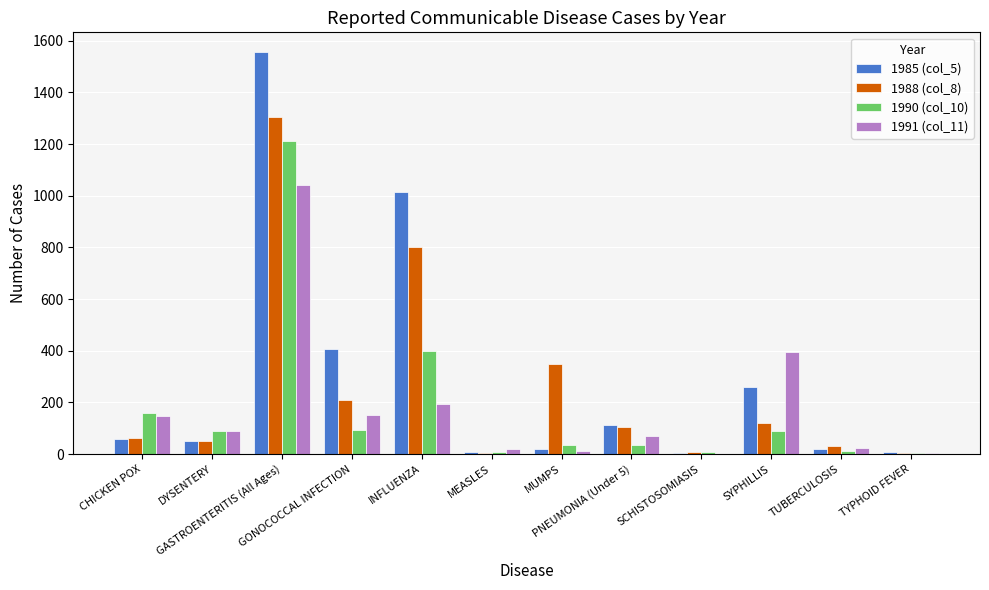

What is the greatest value displayed?

1555